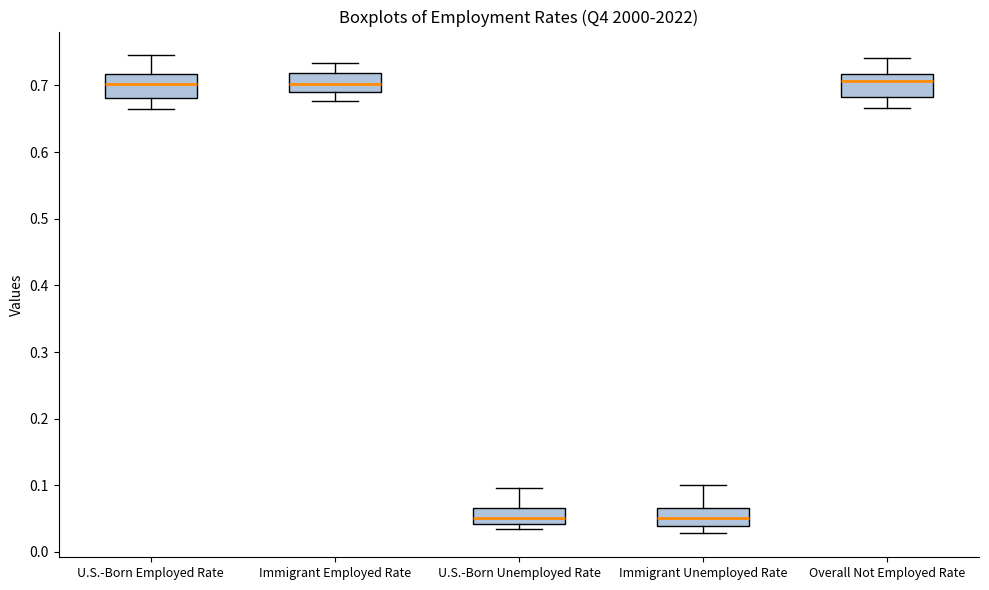

Reading left to right, read every box against the y-axis: the position of its median line, the range the box covers, and the ends of its whiskers. The values are not printed on the chart, so give them approximately, as read against the axis.

U.S.-Born Employed Rate: median 0.70, box 0.68 to 0.72, whiskers 0.66 to 0.75
Immigrant Employed Rate: median 0.70, box 0.69 to 0.72, whiskers 0.68 to 0.73
U.S.-Born Unemployed Rate: median 0.05, box 0.04 to 0.07, whiskers 0.03 to 0.10
Immigrant Unemployed Rate: median 0.05, box 0.04 to 0.07, whiskers 0.03 to 0.10
Overall Not Employed Rate: median 0.71, box 0.68 to 0.72, whiskers 0.67 to 0.74